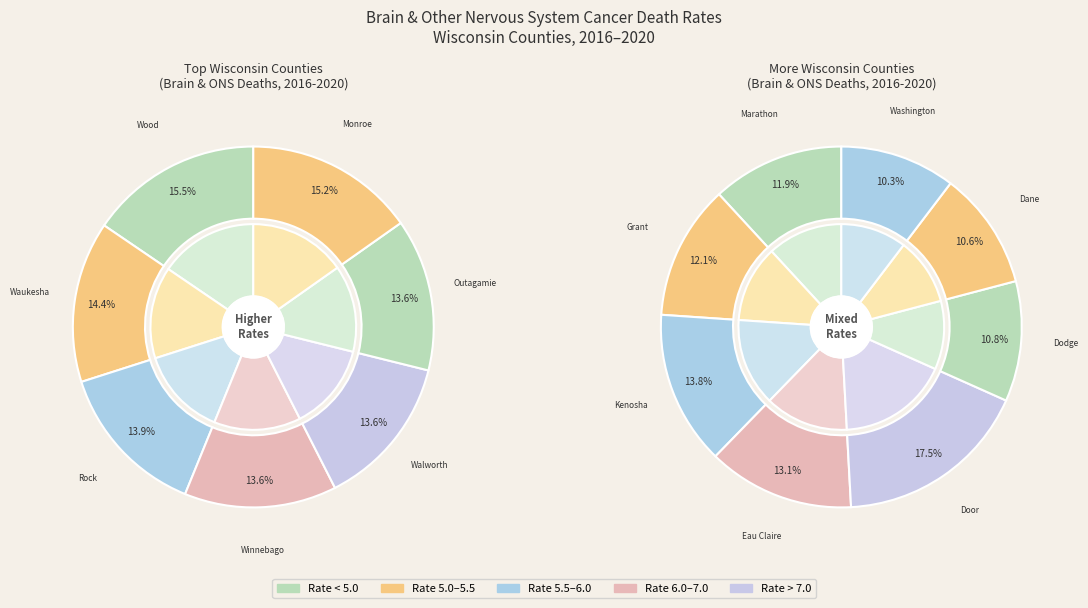

Which category has the smallest portion of the pie?

Washington County